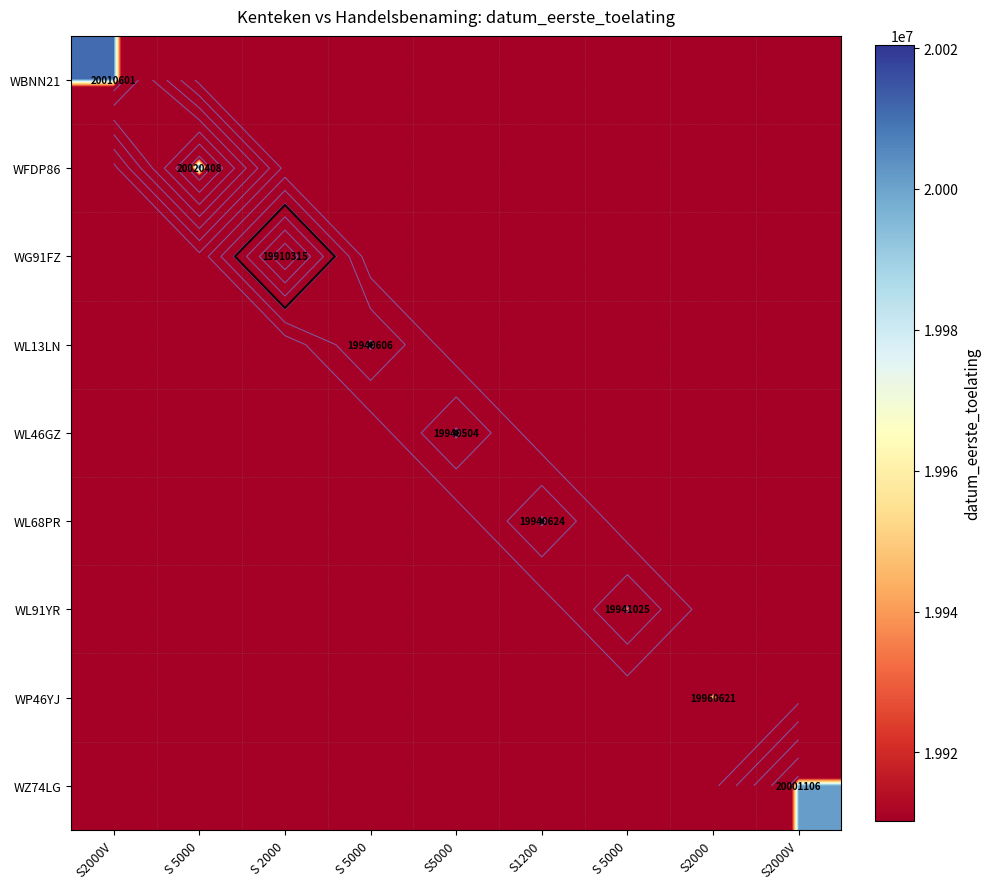

What is the sum of all WL46GZ values?

171223024